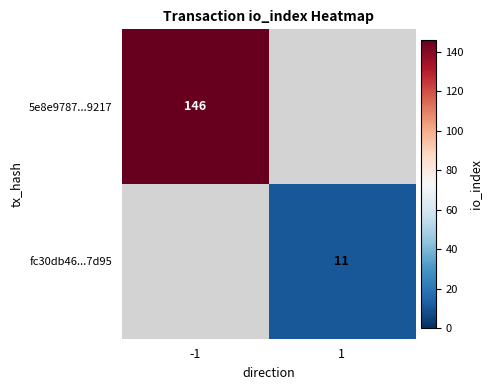

The value of 5e8e9787...9217 at -1 is 224. True or false?

False